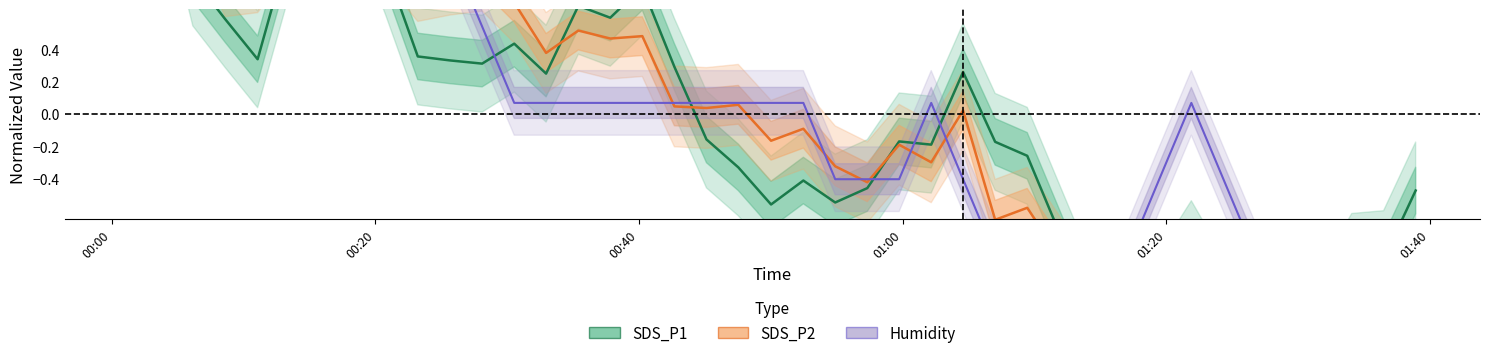

How many times do SDS_P1 and SDS_P2 cross each other?

10